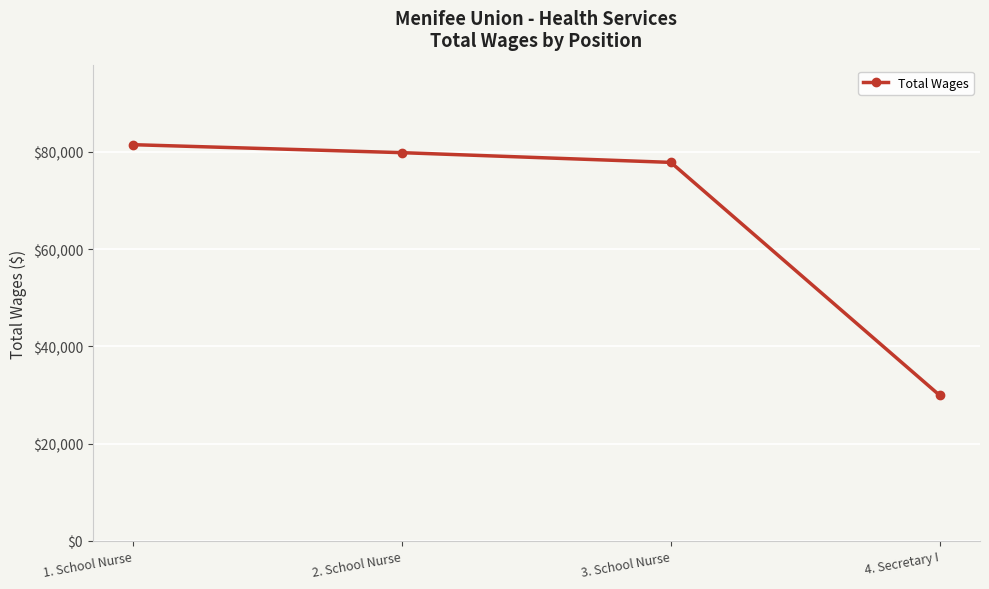

What is the difference between the second highest and minimum values?

49913